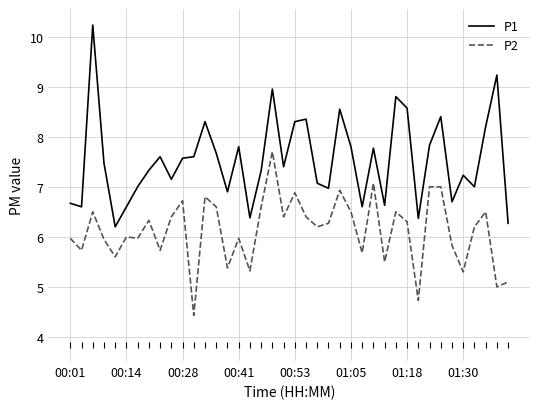

True or false: P1 and P2 cross at least once.

False